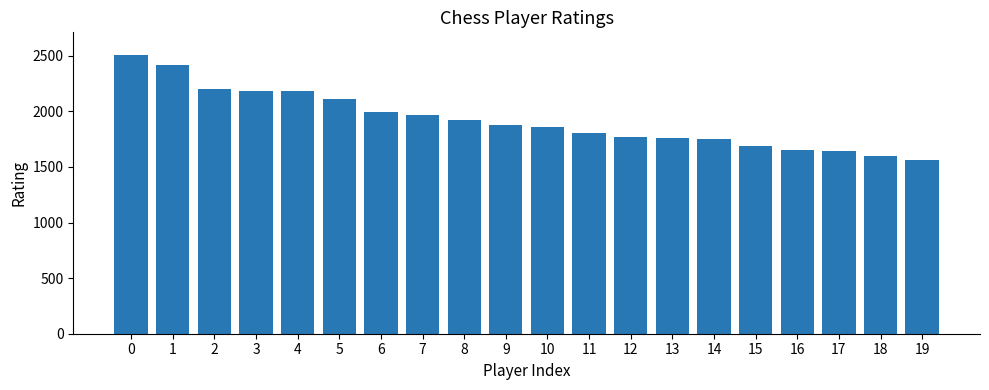

What is the value of the 7th bar from the left?

1992